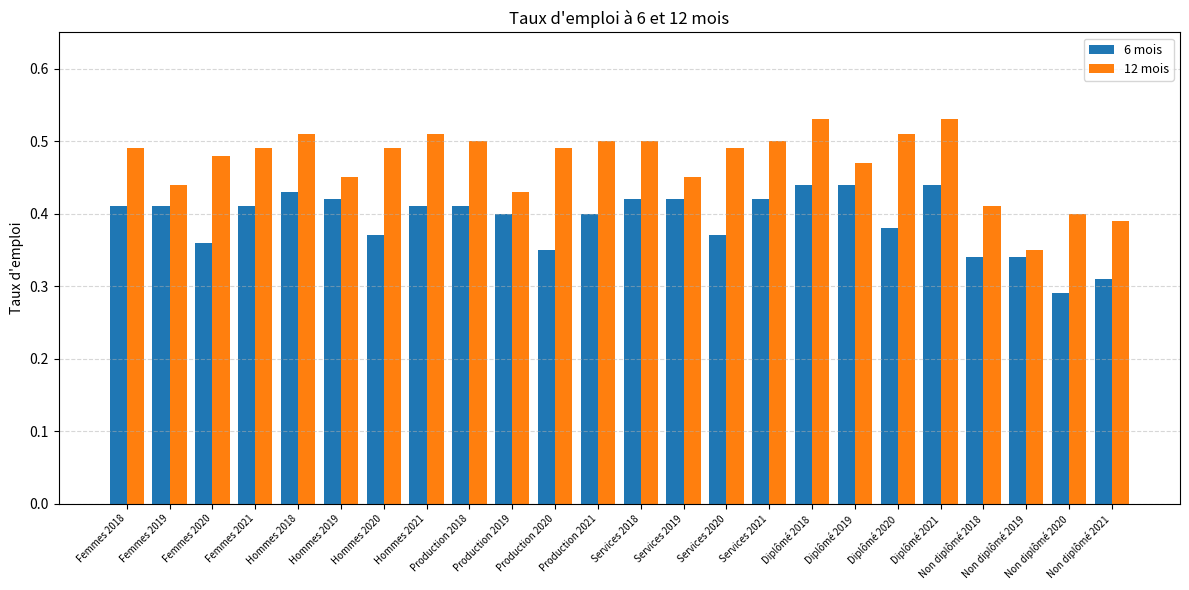

Which series changed the most between Hommes 2018 and Production 2021?

6 mois